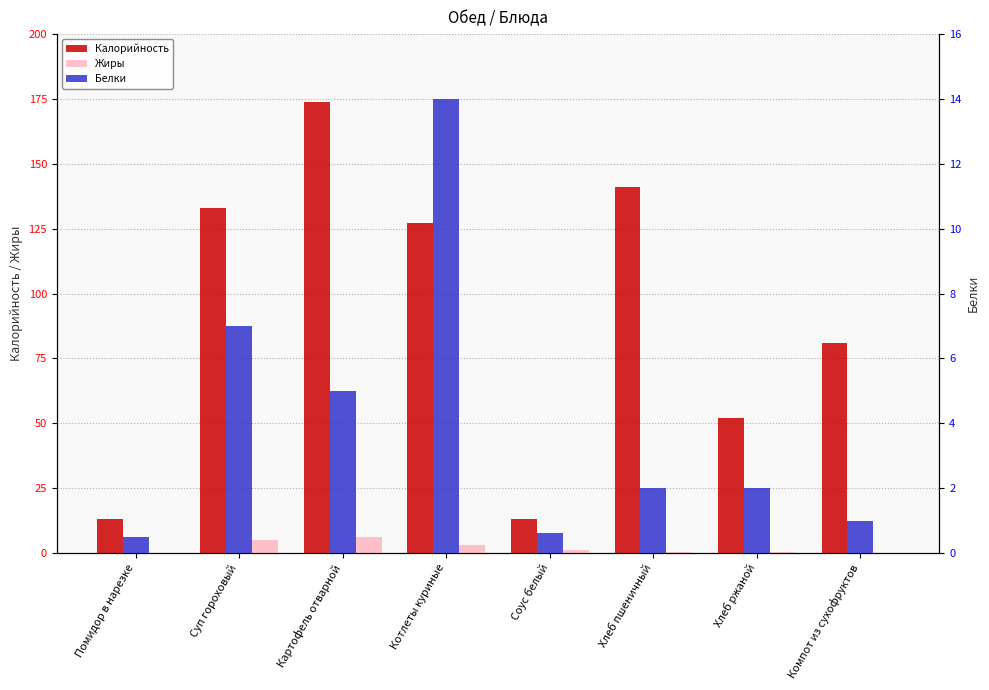

What is the average value of the Белки series?

4.0